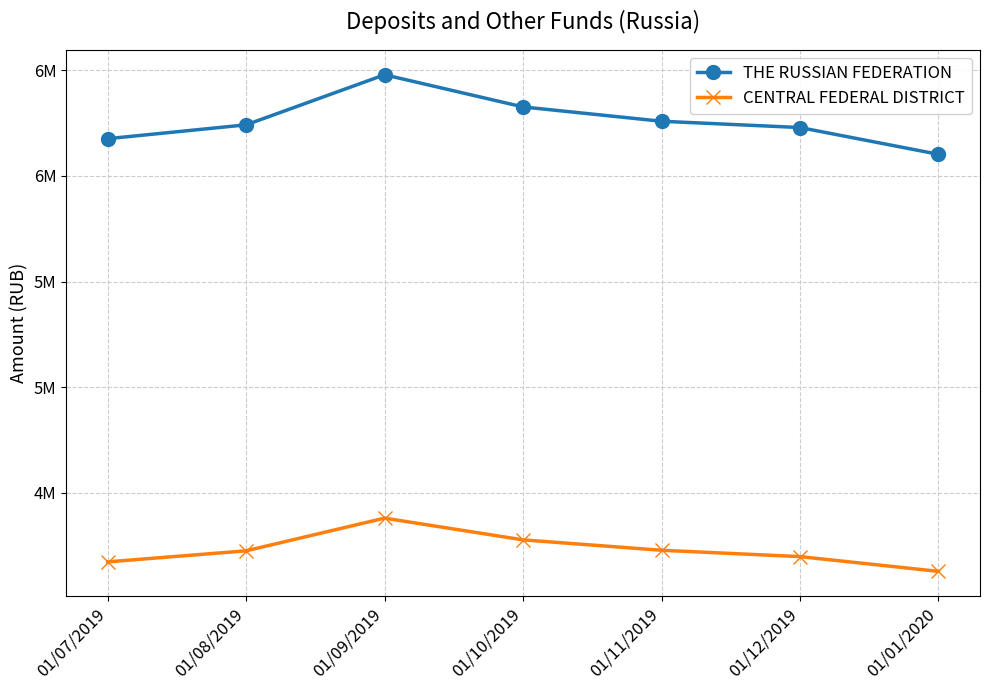

At which label is THE RUSSIAN FEDERATION closest to 6290393?

01/11/2019